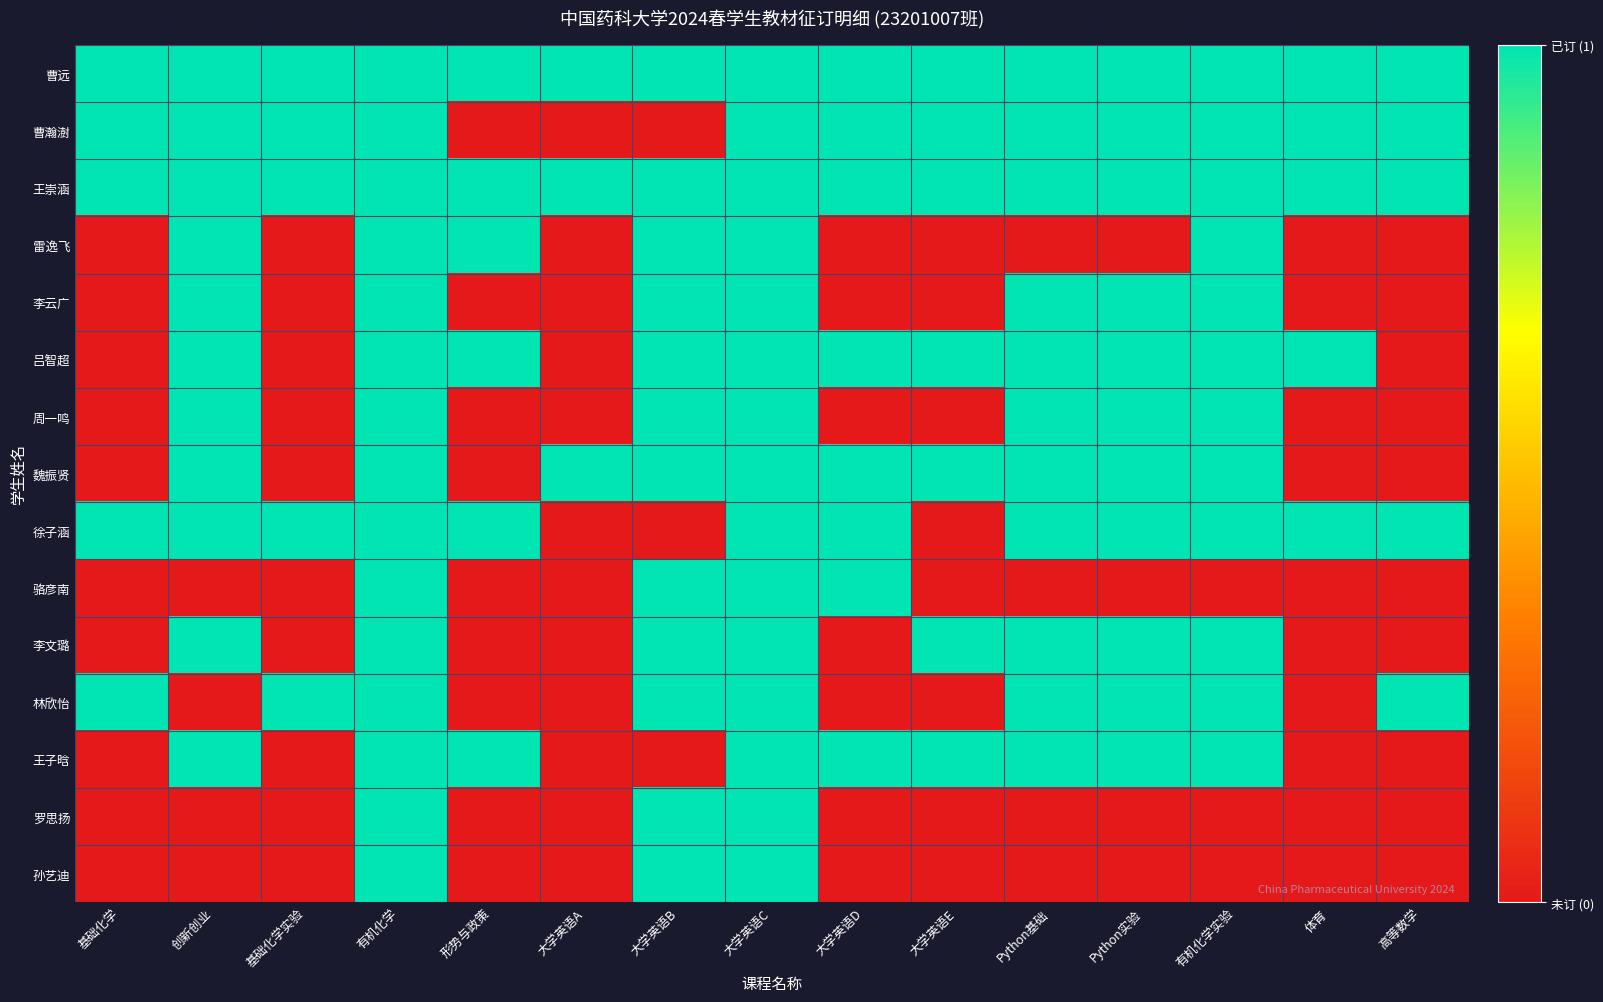

At which category is the sum across all series the highest?

有机化学